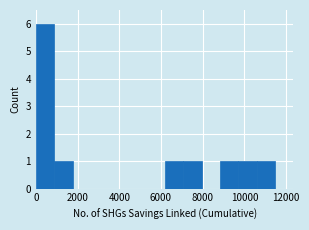

Reading left to right, list every bar in this chart as the range it spans on the x-axis followed by its height. Neither the bar edges nor the heights are printed on the chart, so give them approximately, as read against the axes.

0 to 800: 6
800 to 1800: 1
1800 to 2600: 0
2600 to 3600: 0
3600 to 4400: 0
4400 to 5200: 0
5200 to 6200: 0
6200 to 7000: 1
7000 to 8000: 1
8000 to 8800: 0
8800 to 9800: 1
9800 to 10600: 1
10600 to 11400: 1
11400 to 12400: 0